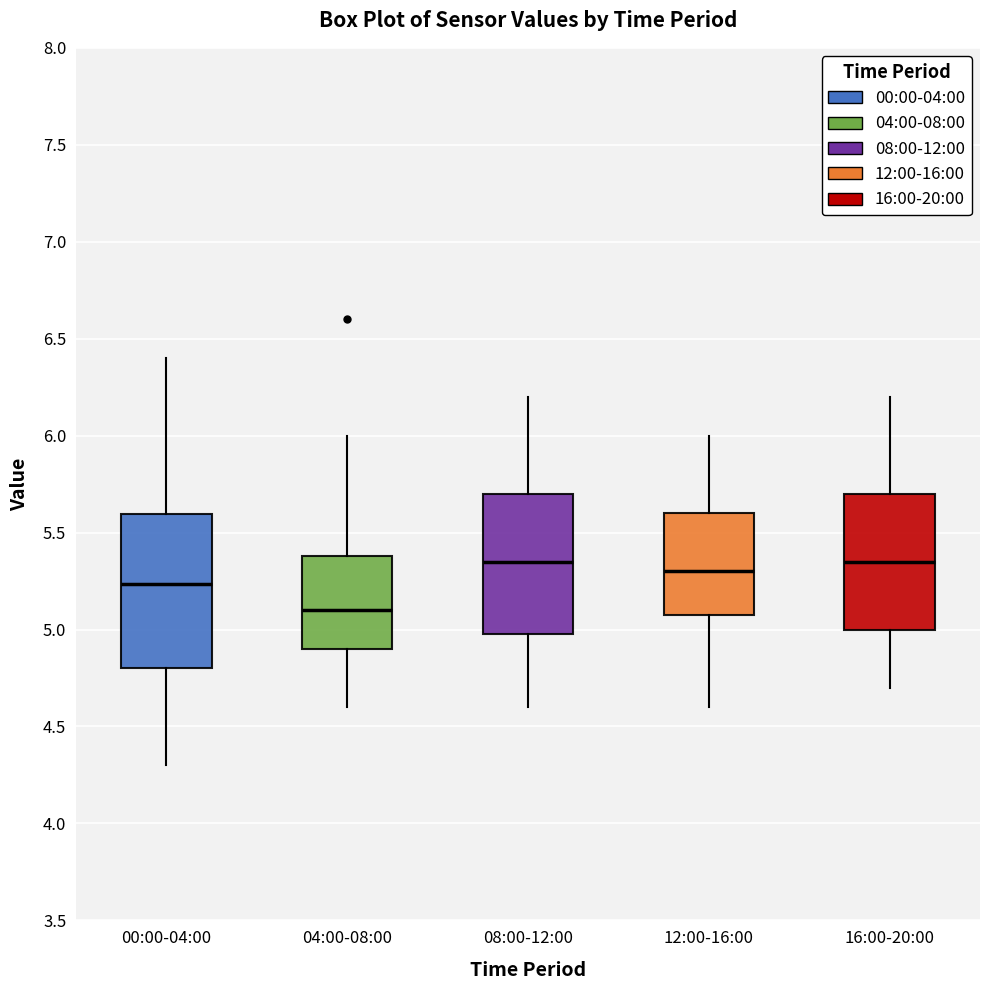

Where does the median line of the box for 04:00-08:00 sit on the y-axis? The values are not printed on the chart, so give them approximately, as read against the axis.

5.10